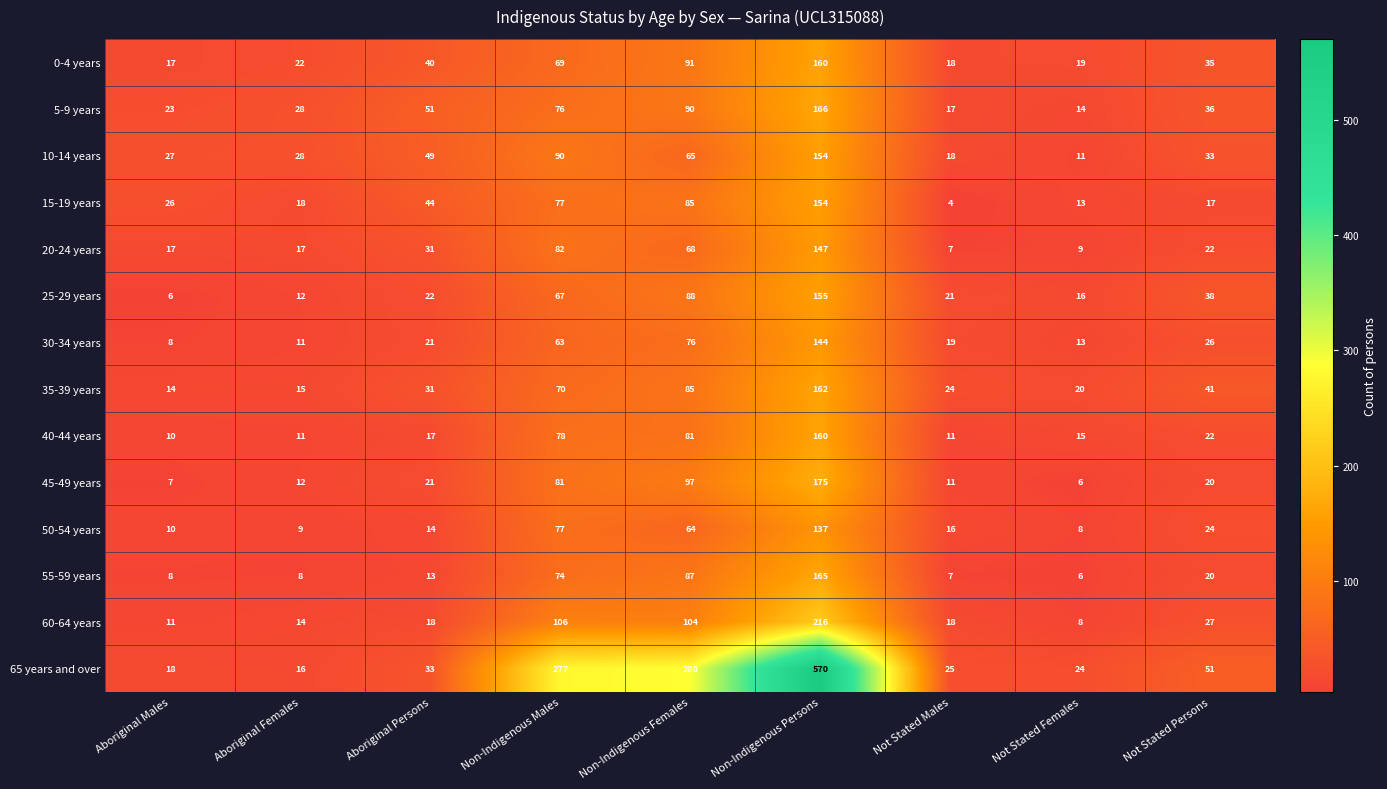

Which series changed the most between Not Stated Males and Not Stated Females?

60-64 years